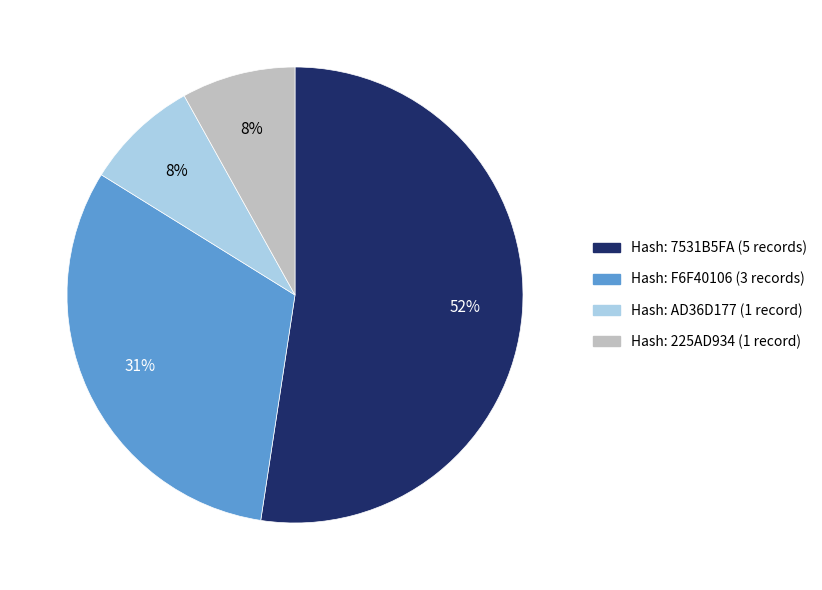

To the nearest percent, what is the difference between the largest and smallest slice percentages?

44%